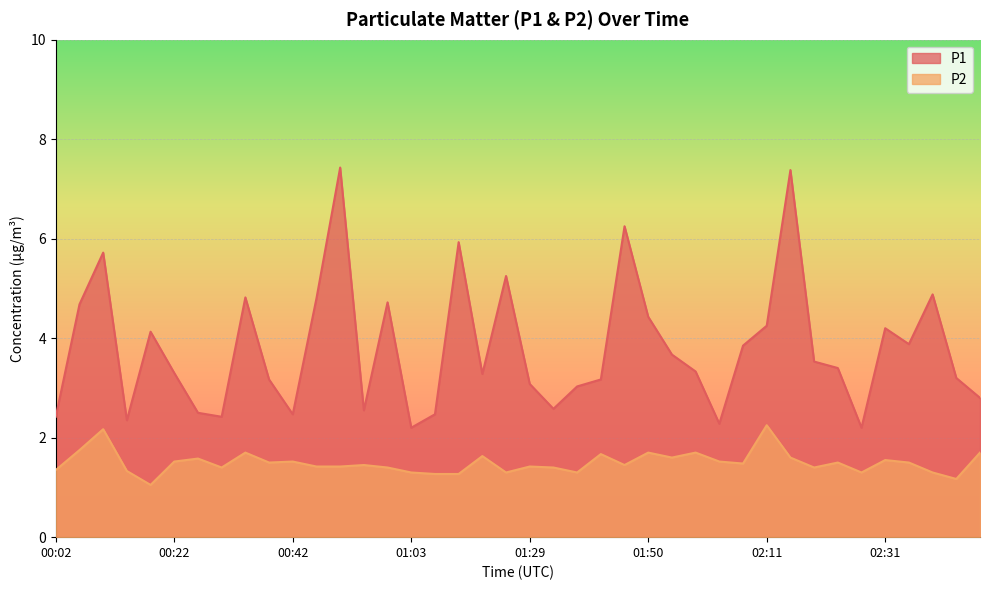

In P1, how many points are lower than both neighbors (excluding endpoints)?

10